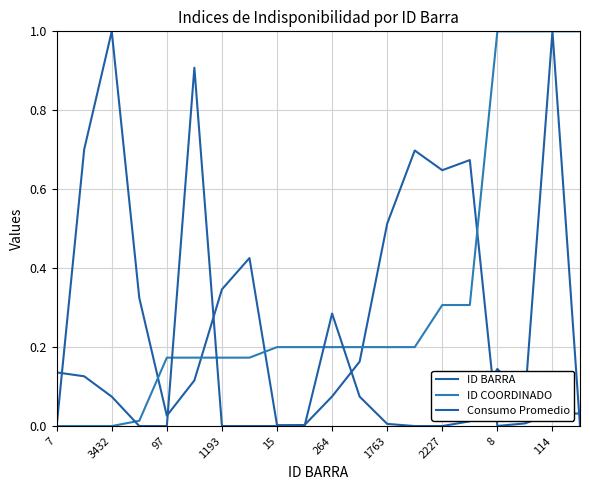

List the series in order of their peak value, lowest first.

ID BARRA, ID COORDINADO, Consumo Promedio